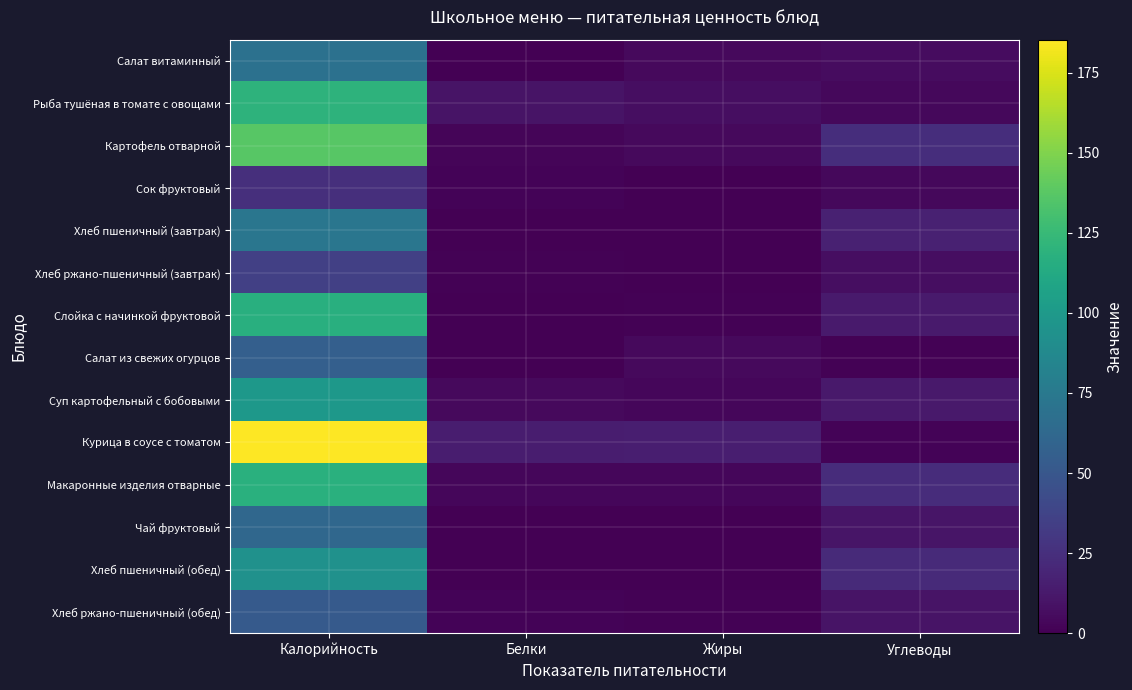

Reading left to right, what are all the values shown in this chart?

Салат витаминный: Калорийность=69.1	Белки=0.7	Жиры=4.4	Углеводы=6.4
Рыба тушёная в томате с овощами: Калорийность=119.7	Белки=9.7	Жиры=6.8	Углеводы=4.2
Картофель отварной: Калорийность=137.2	Белки=2.8	Жиры=4.8	Углеводы=24.6
Сок фруктовый: Калорийность=24.9	Белки=2.0	Жиры=0.2	Углеводы=3.8
Хлеб пшеничный (завтрак): Калорийность=73.0	Белки=0.3	Жиры=0.0	Углеводы=17.0
Хлеб ржано-пшеничный (завтрак): Калорийность=35.0	Белки=1.0	Жиры=0.7	Углеводы=6.7
Слойка с начинкой фруктовой: Калорийность=117.0	Белки=0.5	Жиры=1.2	Углеводы=13.6
Салат из свежих огурцов: Калорийность=56.3	Белки=0.5	Жиры=4.4	Углеводы=1.4
Суп картофельный с бобовыми: Калорийность=98.9	Белки=4.6	Жиры=3.3	Углеводы=12.6
Курица в соусе с томатом: Калорийность=185.3	Белки=15.2	Жиры=15.7	Углеводы=1.7
Макаронные изделия отварные: Калорийность=117.9	Белки=3.5	Жиры=3.3	Углеводы=23.3
Чай фруктовый: Калорийность=61.8	Белки=0.6	Жиры=0.0	Углеводы=10.3
Хлеб пшеничный (обед): Калорийность=93.9	Белки=0.4	Жиры=0.1	Углеводы=21.9
Хлеб ржано-пшеничный (обед): Калорийность=52.5	Белки=1.5	Жиры=1.1	Углеводы=10.1